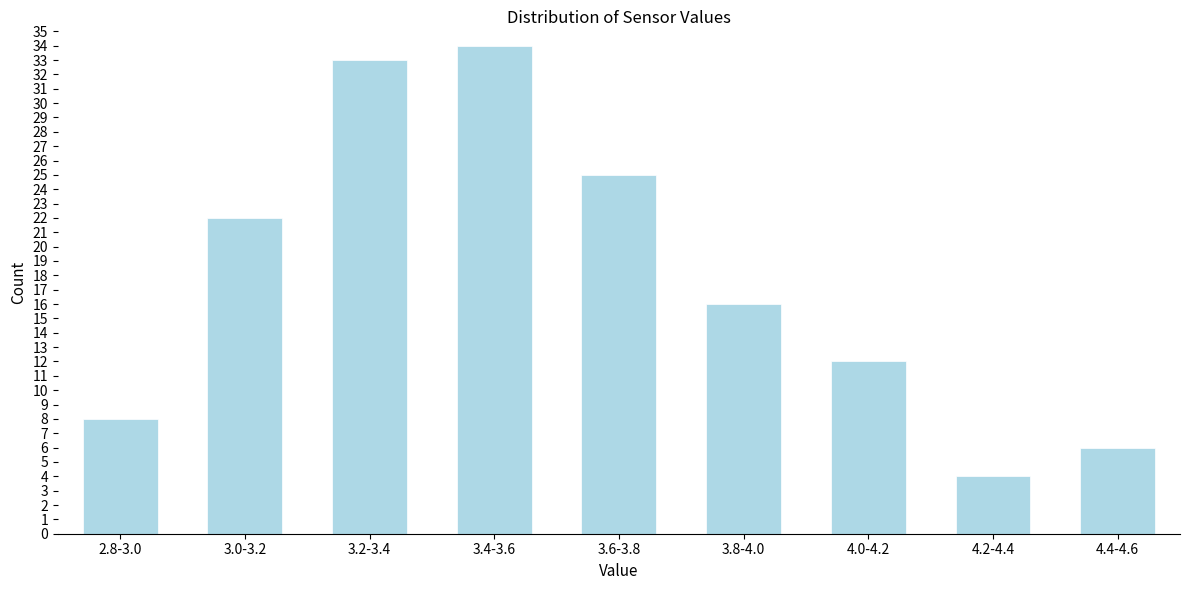

Reading right to left, transcribe all the data shown in this chart.

4.4-4.6=6	4.2-4.4=4	4.0-4.2=12	3.8-4.0=16	3.6-3.8=25	3.4-3.6=34	3.2-3.4=33	3.0-3.2=22	2.8-3.0=8